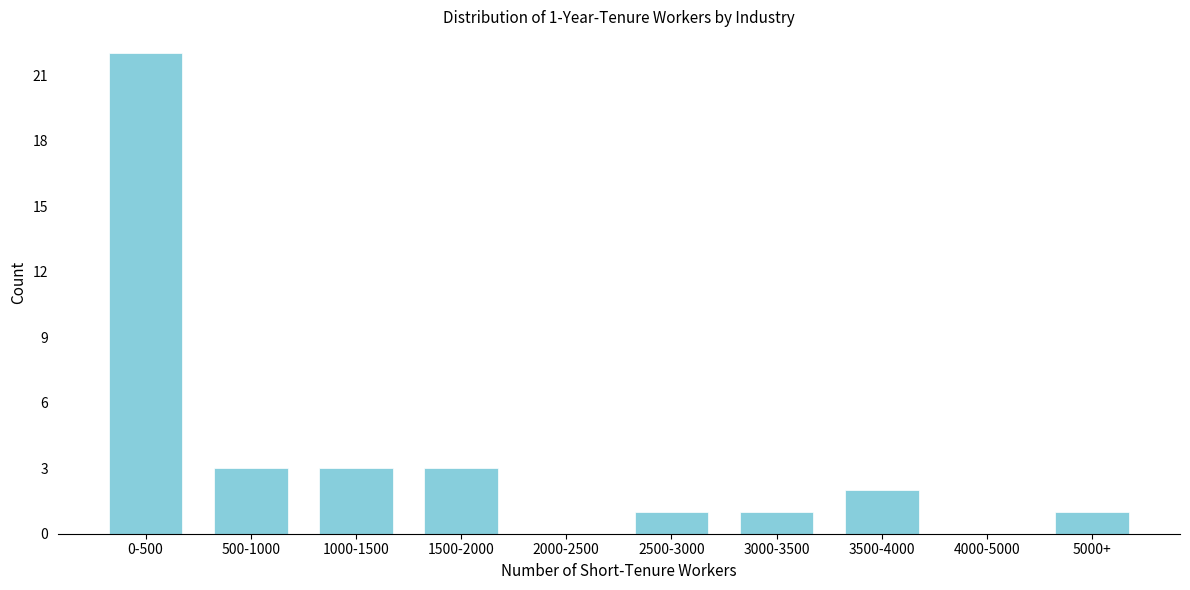

Reading right to left, list all the values displayed in this chart.

5000+=1	4000-5000=0	3500-4000=2	3000-3500=1	2500-3000=1	2000-2500=0	1500-2000=3	1000-1500=3	500-1000=3	0-500=22